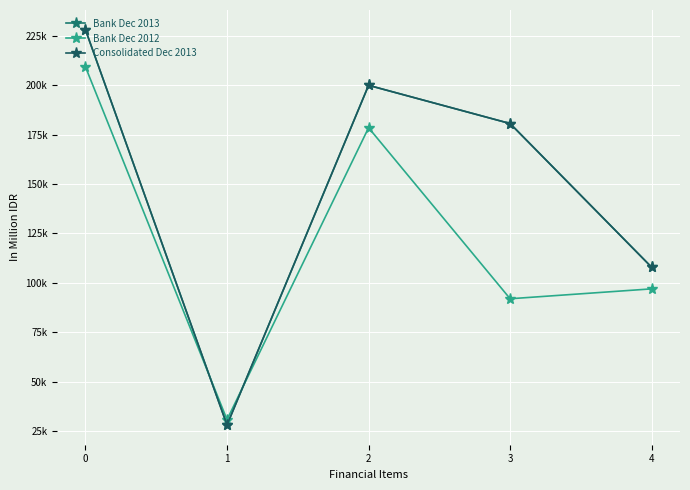

Is this an area chart (filled region under the line)?

No